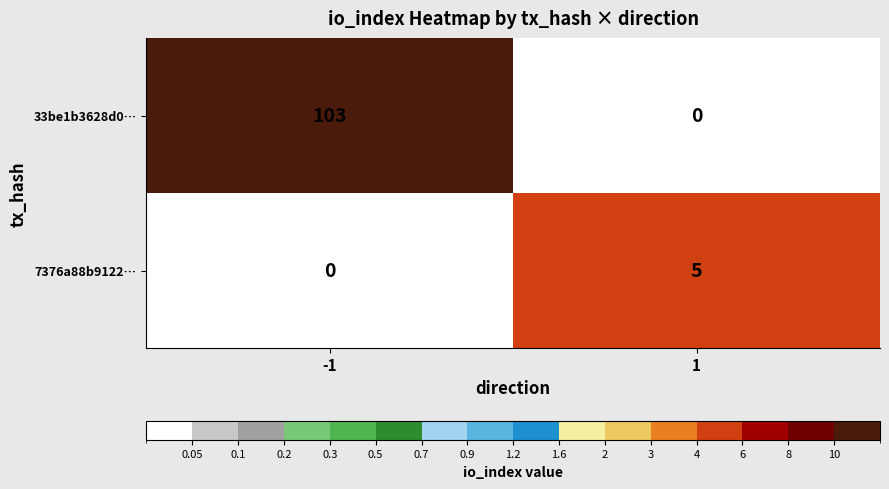

What is the total value across all series at -1?

103